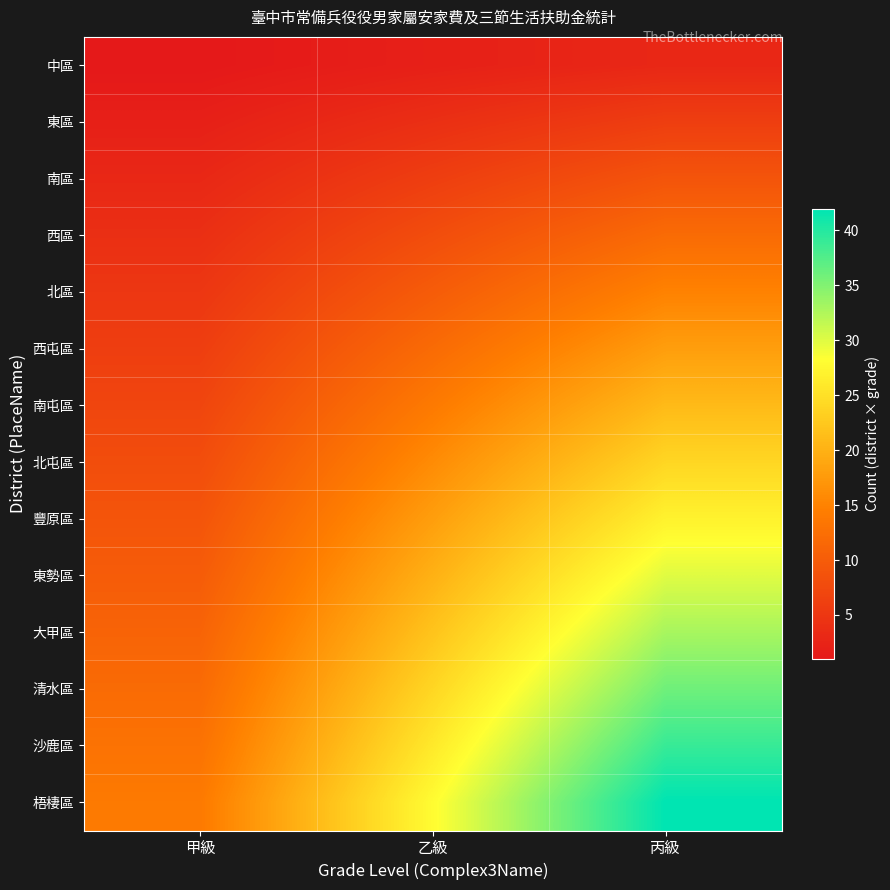

Reading left to right, transcribe all the data shown in this chart.

中區: 甲級=1	乙級=2	丙級=3
東區: 甲級=2	乙級=4	丙級=6
南區: 甲級=3	乙級=6	丙級=9
西區: 甲級=4	乙級=8	丙級=12
北區: 甲級=5	乙級=10	丙級=15
西屯區: 甲級=6	乙級=12	丙級=18
南屯區: 甲級=7	乙級=14	丙級=21
北屯區: 甲級=8	乙級=16	丙級=24
豐原區: 甲級=9	乙級=18	丙級=27
東勢區: 甲級=10	乙級=20	丙級=30
大甲區: 甲級=11	乙級=22	丙級=33
清水區: 甲級=12	乙級=24	丙級=36
沙鹿區: 甲級=13	乙級=26	丙級=39
梧棲區: 甲級=14	乙級=28	丙級=42